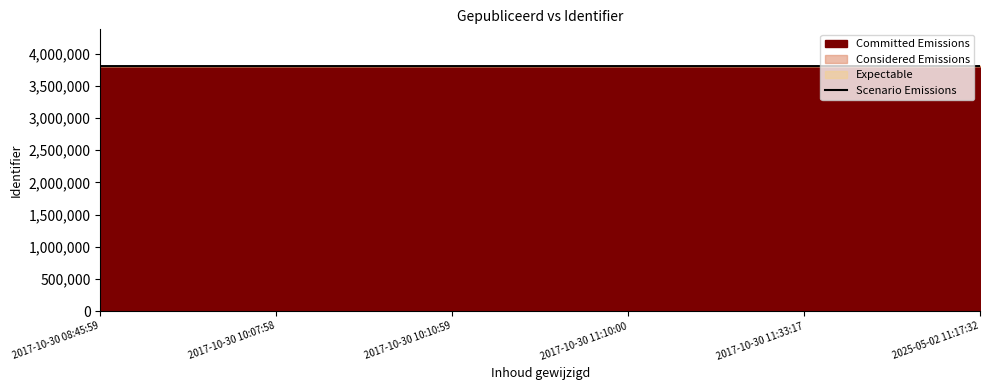

What is the minimum value shown in the chart?

3807803